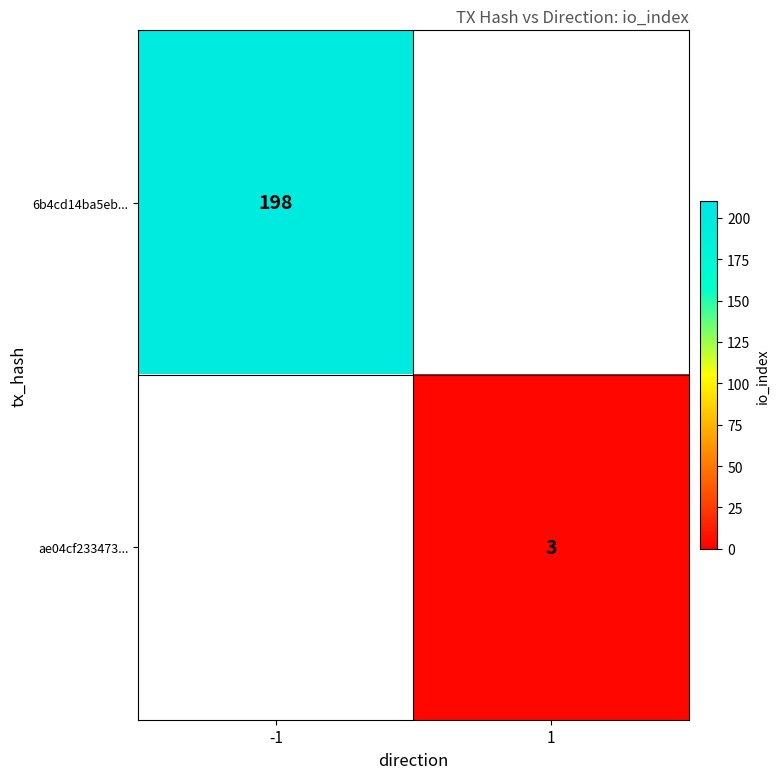

Is it true that ae04cf233473... equals 5 at 1?

False